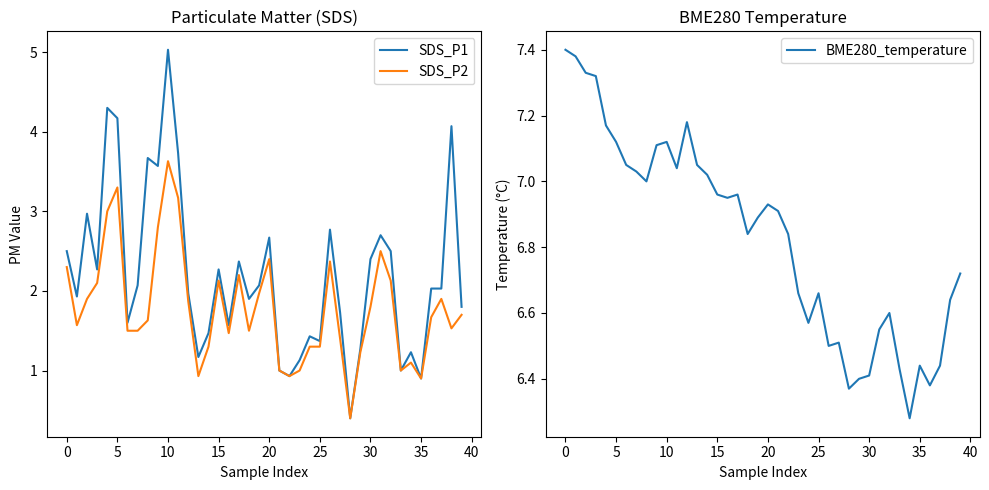

Where is SDS_P2 nearest to the value 2?

19